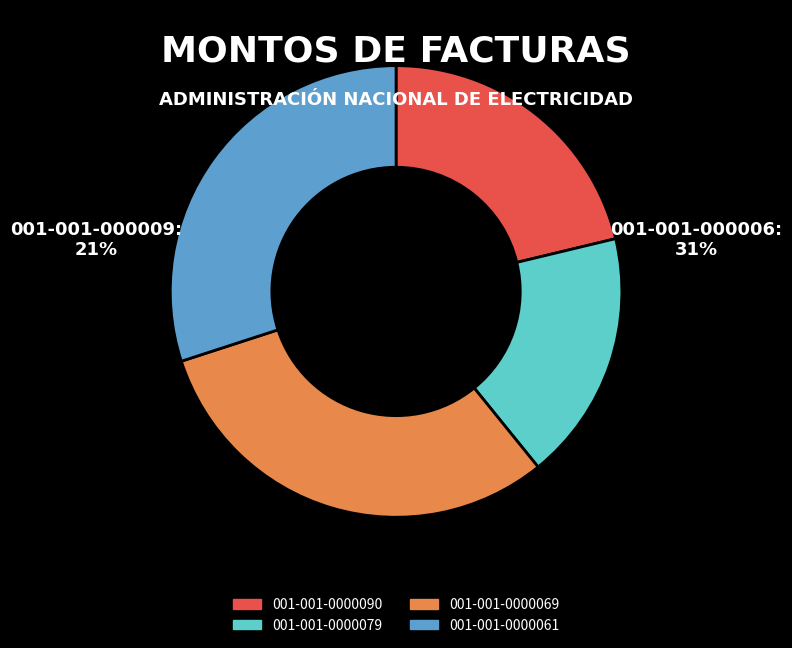

True or false: 001-001-0000079 accounts for 18% of the total.

True